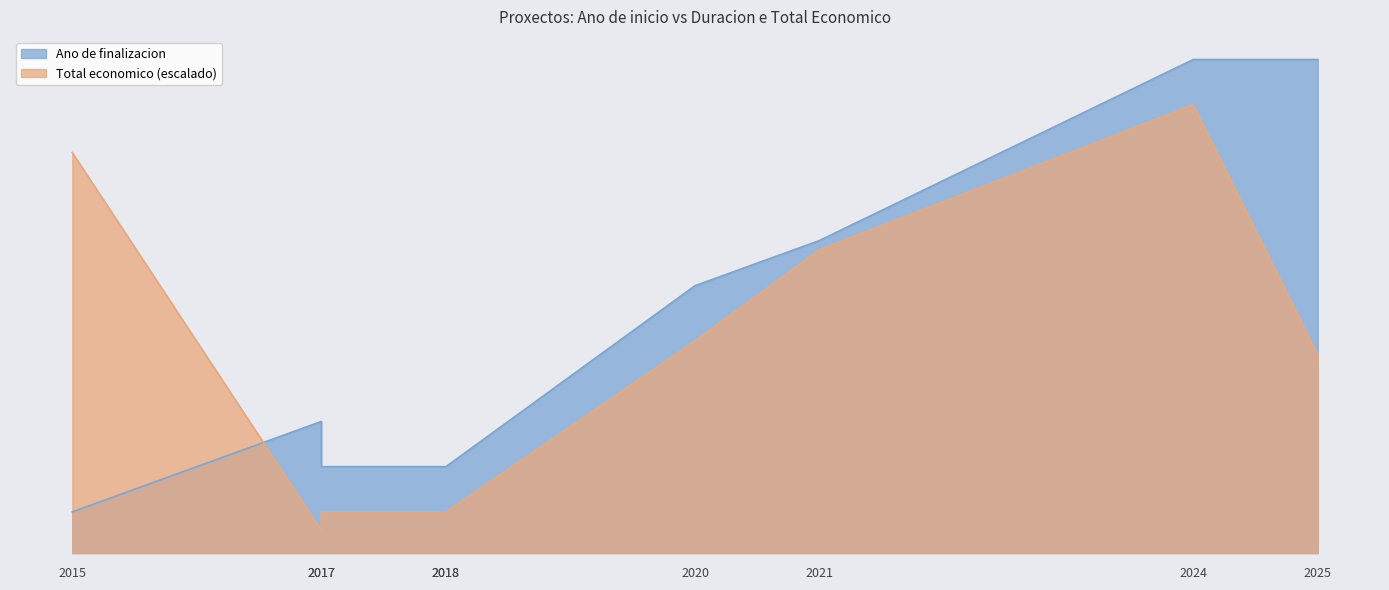

How many values in the Ano de finalizacion series are below 2020?

4